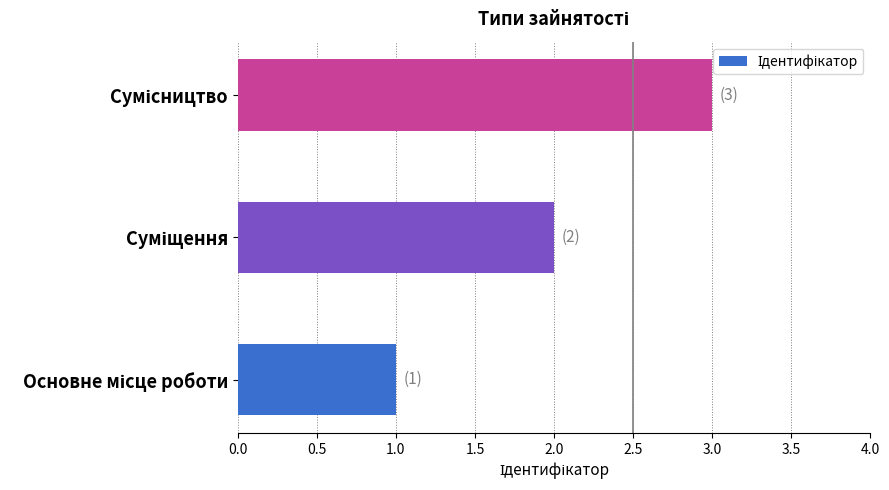

How many data points are less than 2?

1